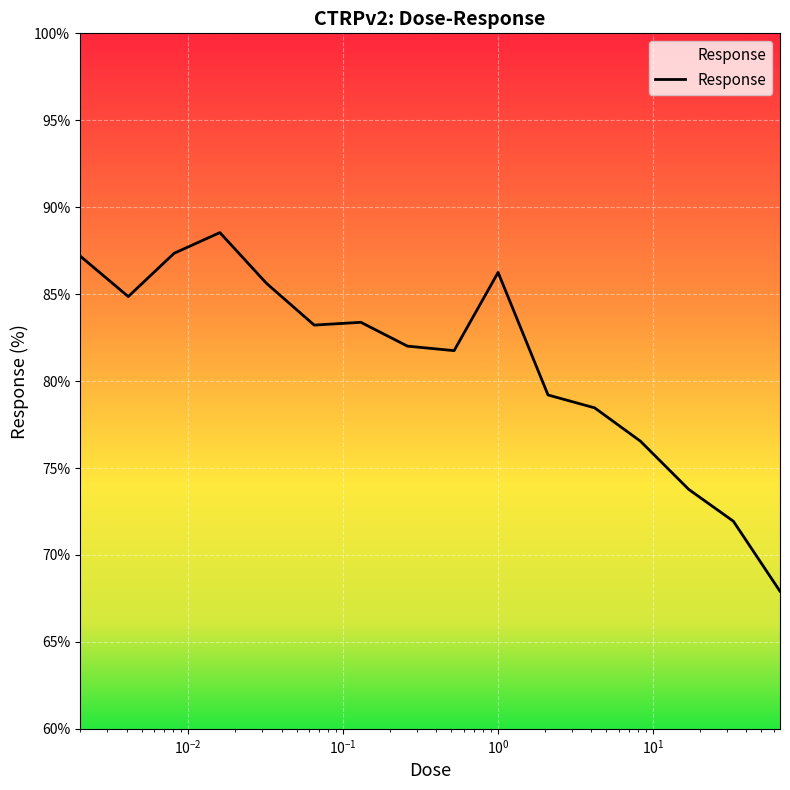

What is the maximum value shown in the chart?

88.5